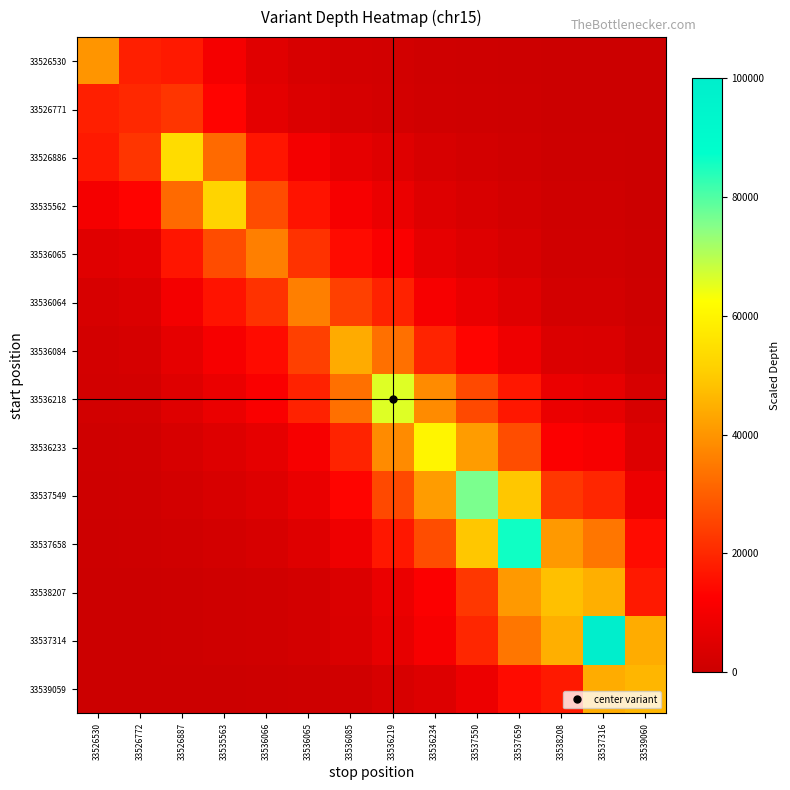

Between 33536234 and 33537659, which series saw the biggest shift?

33537658